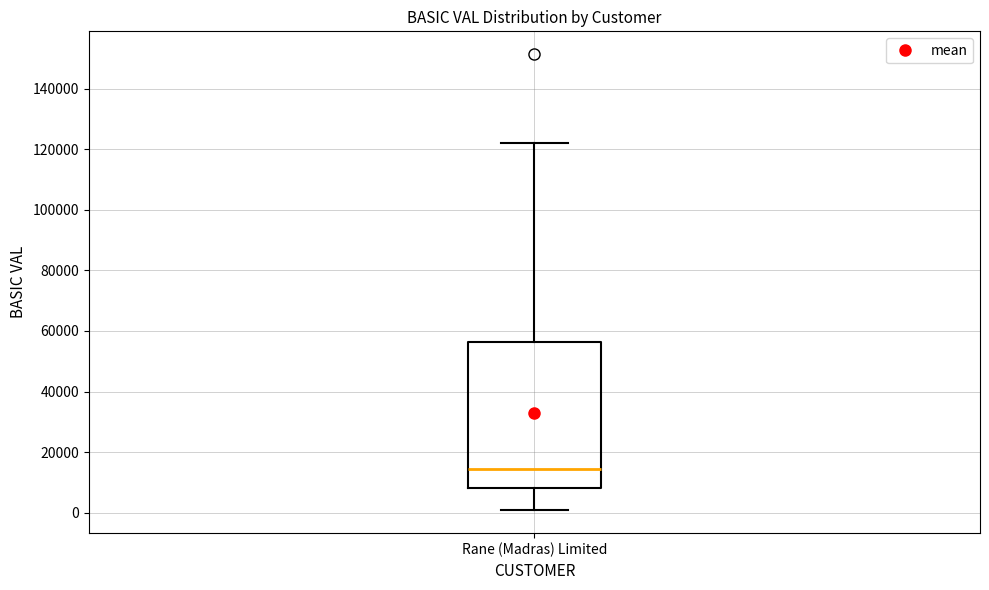

Where is the upper edge of the box for Rane (Madras) Limited on the y-axis? The values are not printed on the chart, so give them approximately, as read against the axis.

56000